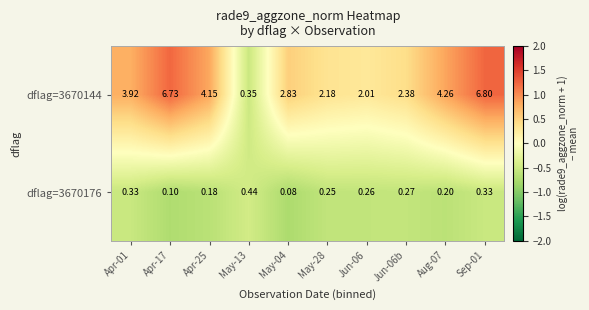

Is the value of dflag=3670144 at May-13 greater than the value of dflag=3670176 at Apr-01?

Yes